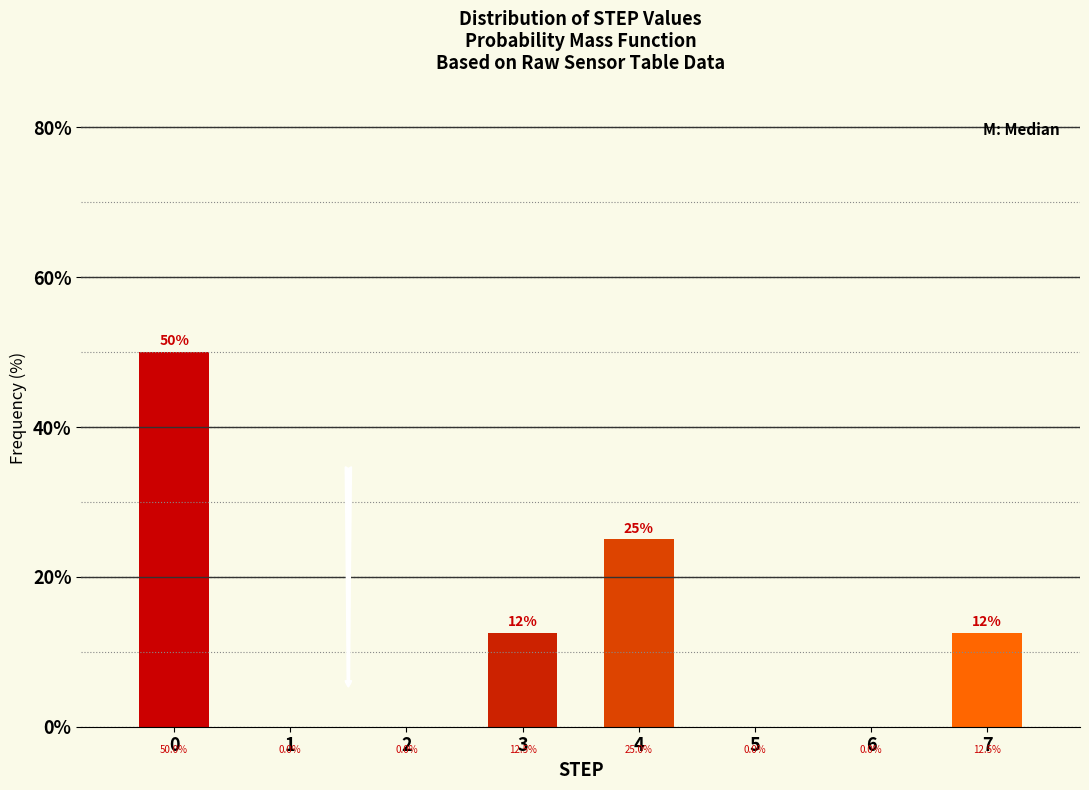

Reading left to right, list all the values displayed in this chart.

50.0	12.5	25.0	12.5